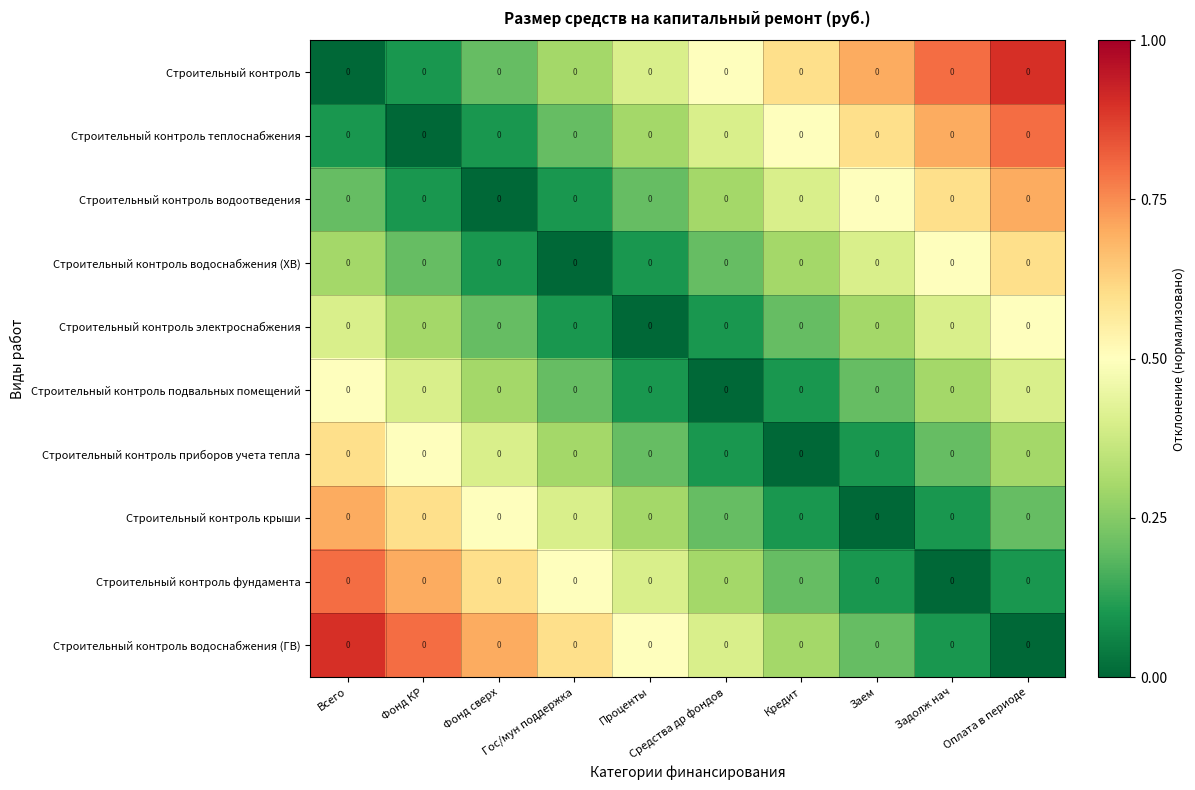

The value of Строительный контроль водоснабжения (ХВ) at Кредит is 0.5. True or false?

False